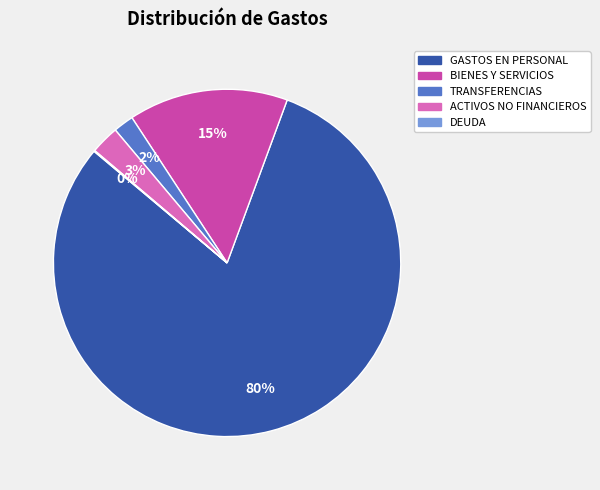

Which category has the biggest portion of the pie?

GASTOS EN PERSONAL